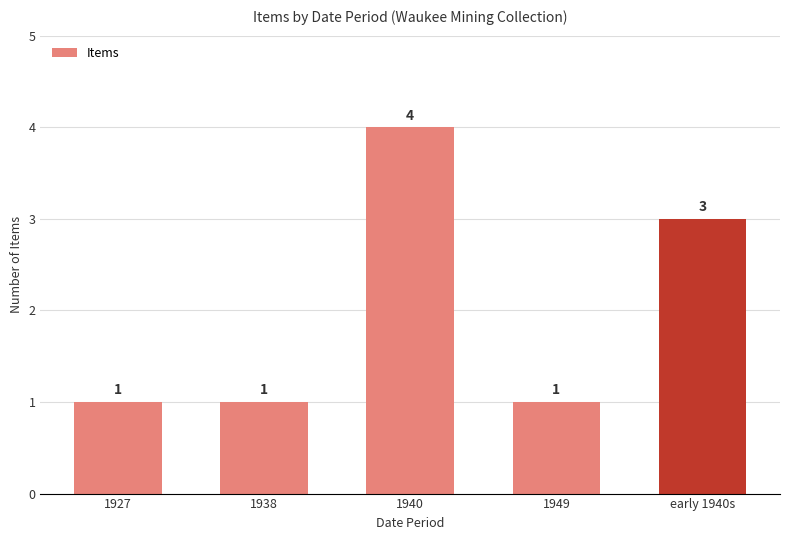

Reading left to right, extract all data points from this chart.

1	1	4	1	3